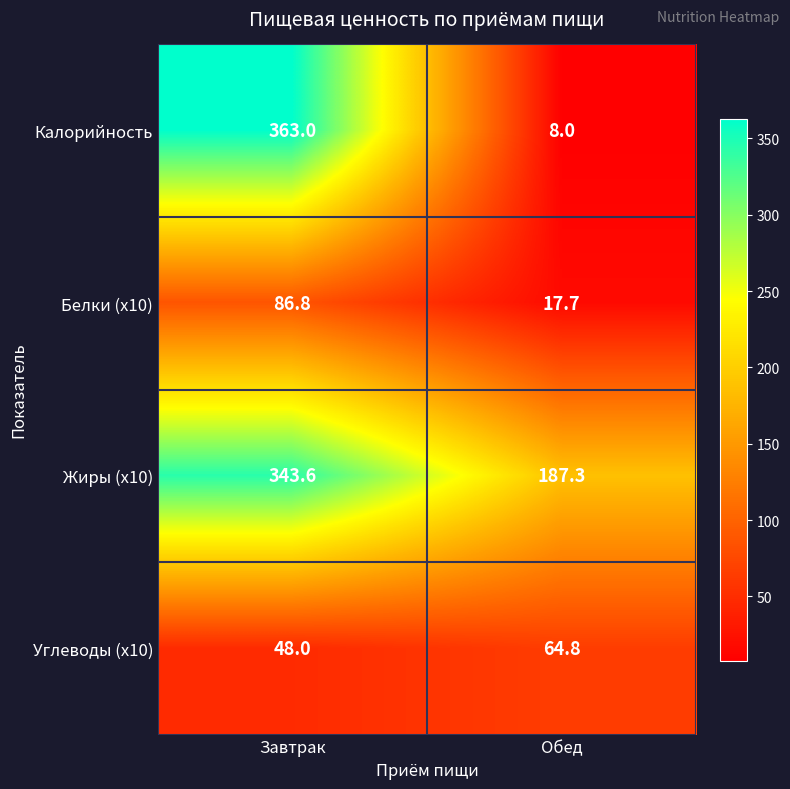

How many distinct data groups are displayed?

4